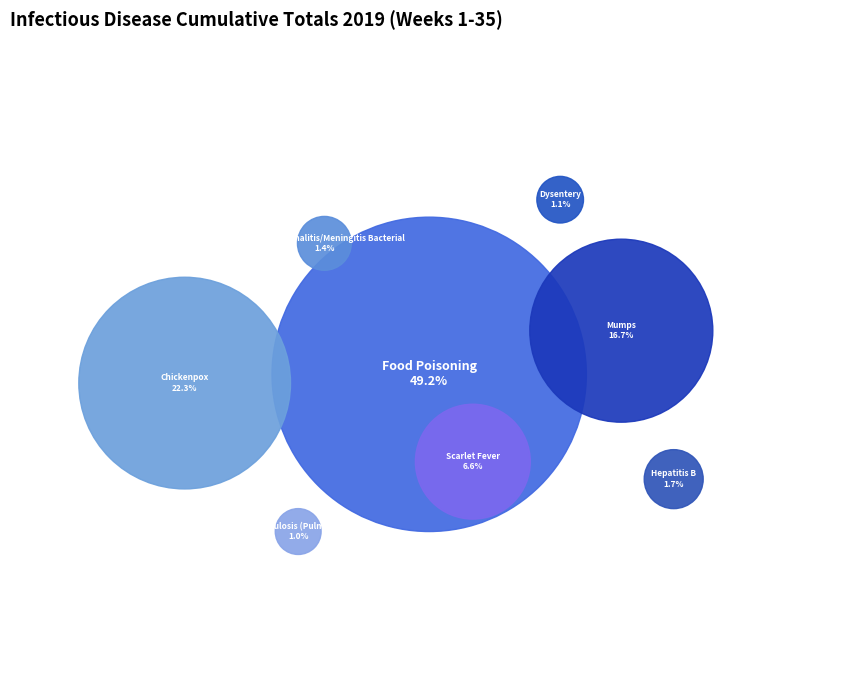

Does Scarlet Fever represent more than half of the total?

No